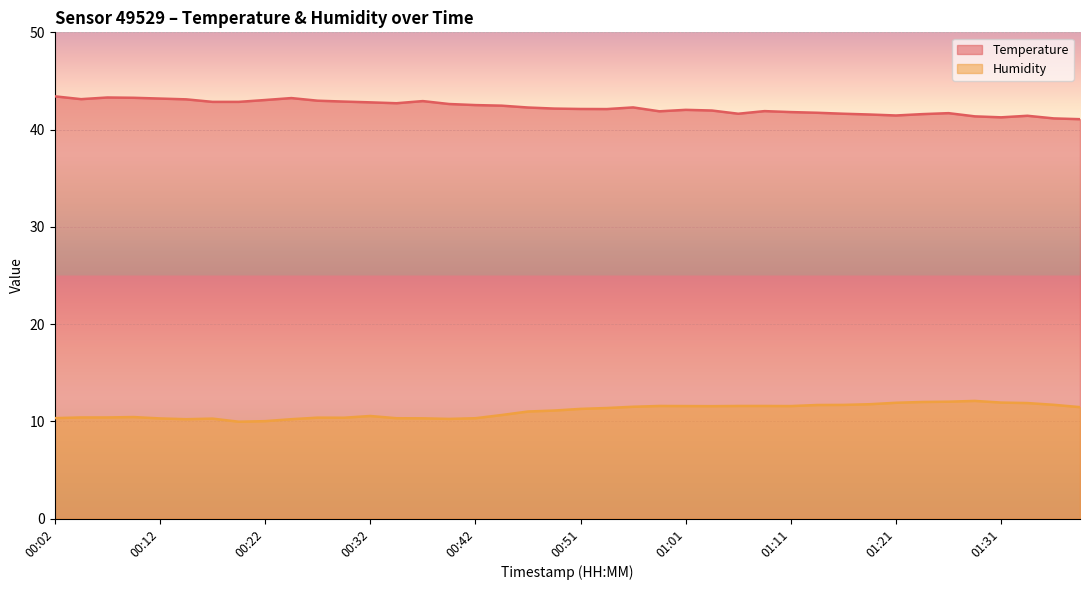

True or false: temperature and humidity intersect in this chart.

False